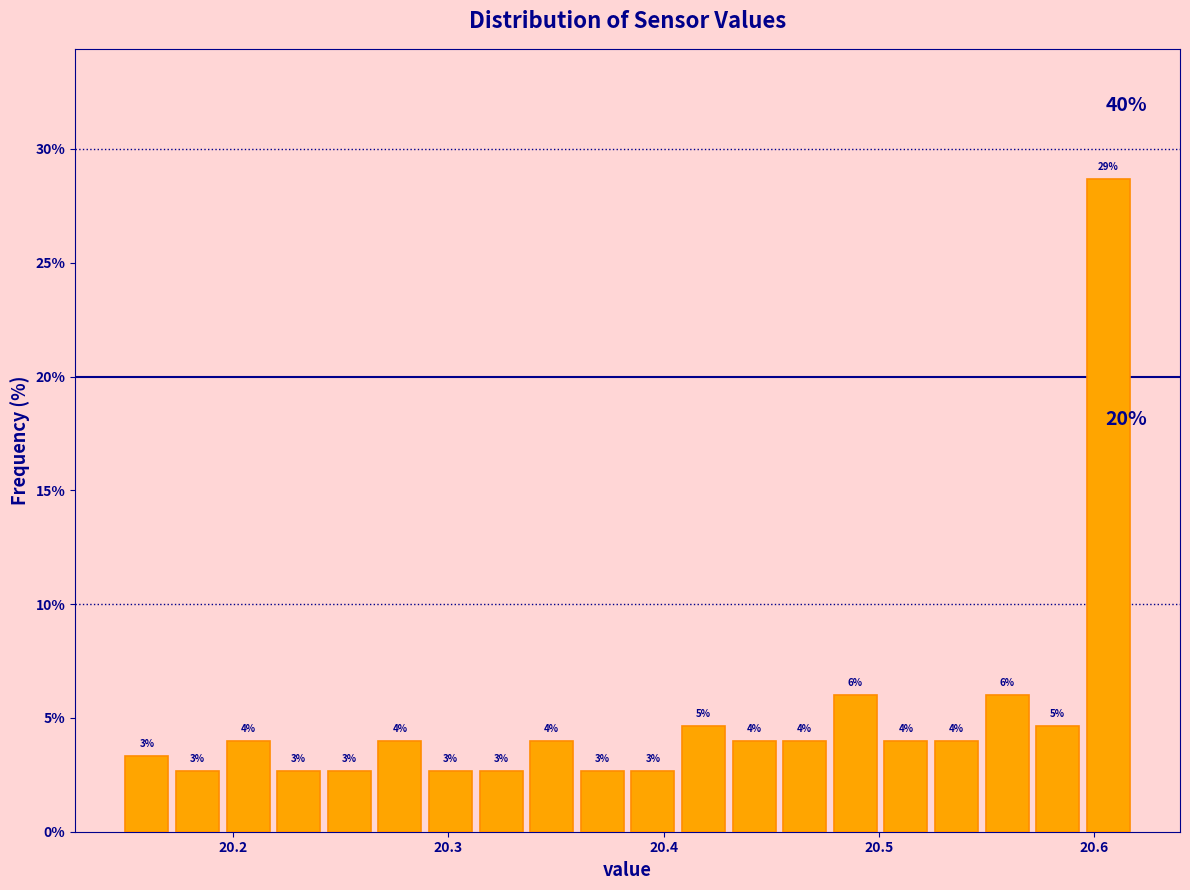

Read against the x-axis, roughly where is the centre of the tallest bar?

20.61